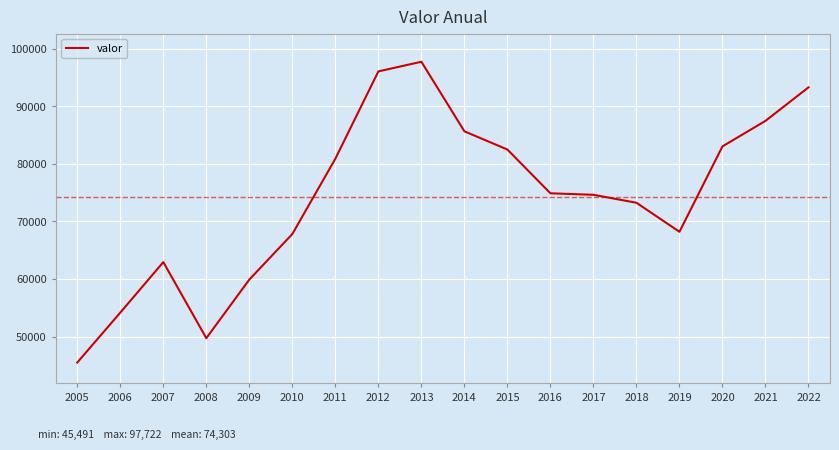

Where does the data first go above 74879?

2011